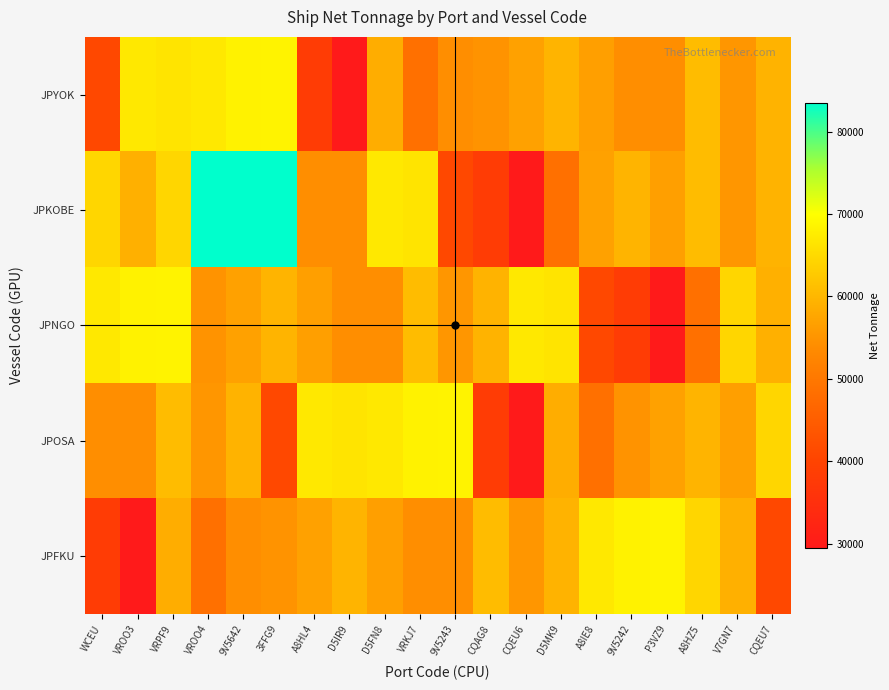

Which label corresponds to the largest value in the chart?

VROO4